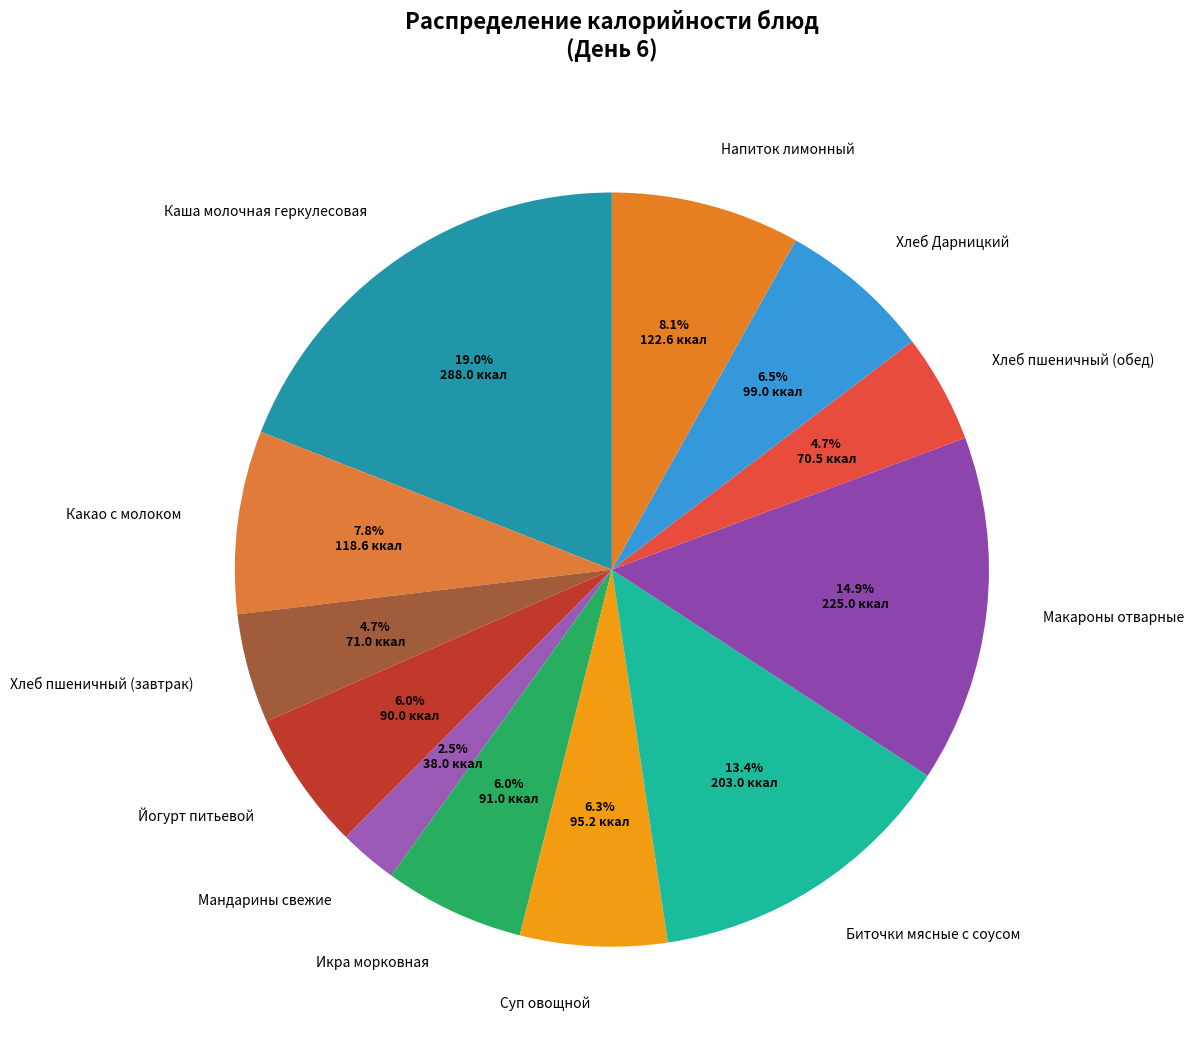

What percentage do Икра морковная and Хлеб пшеничный (обед) together represent?

10.7%